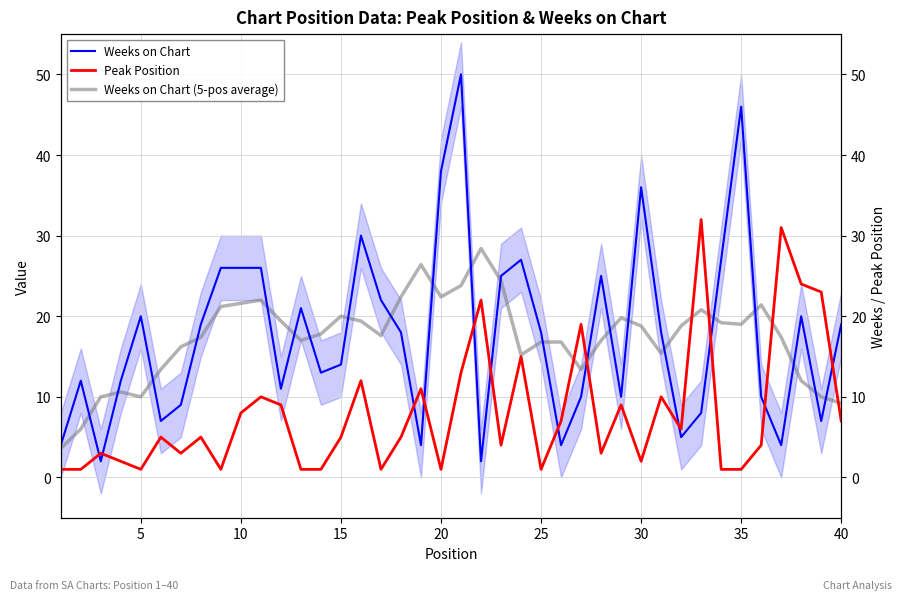

At how many categories does at least one series exceed 10?

38